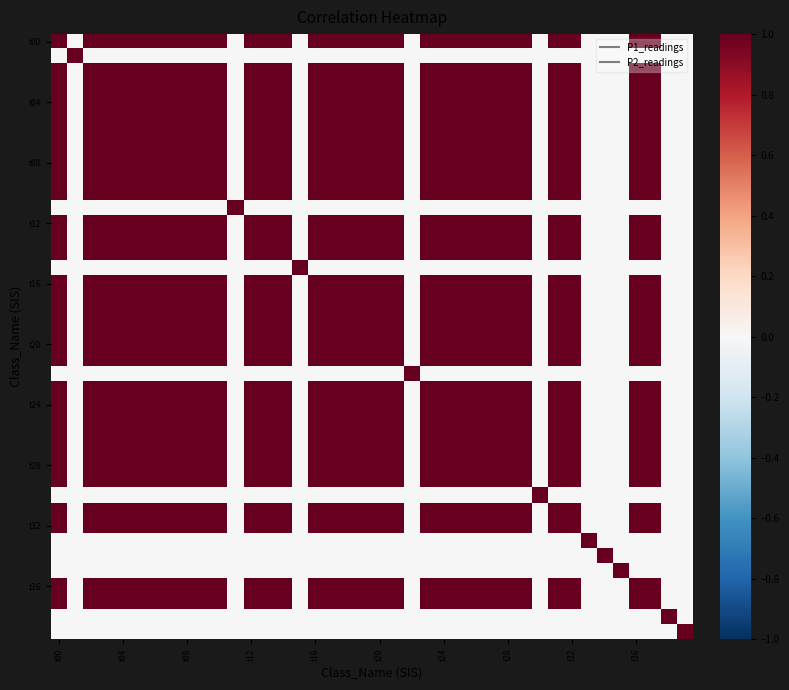

Count the number of data series in this chart.

40